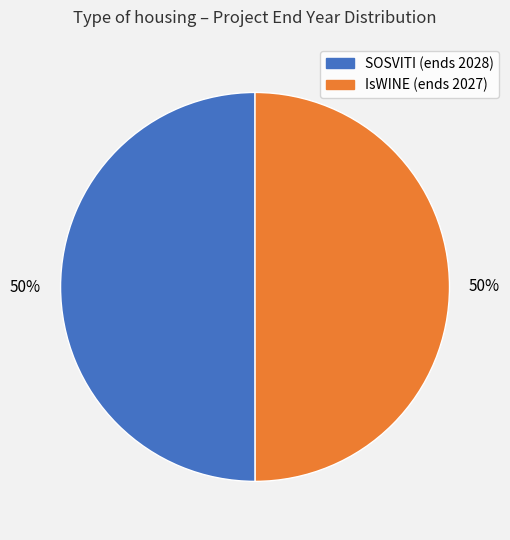

Count the number of slices in the pie.

2